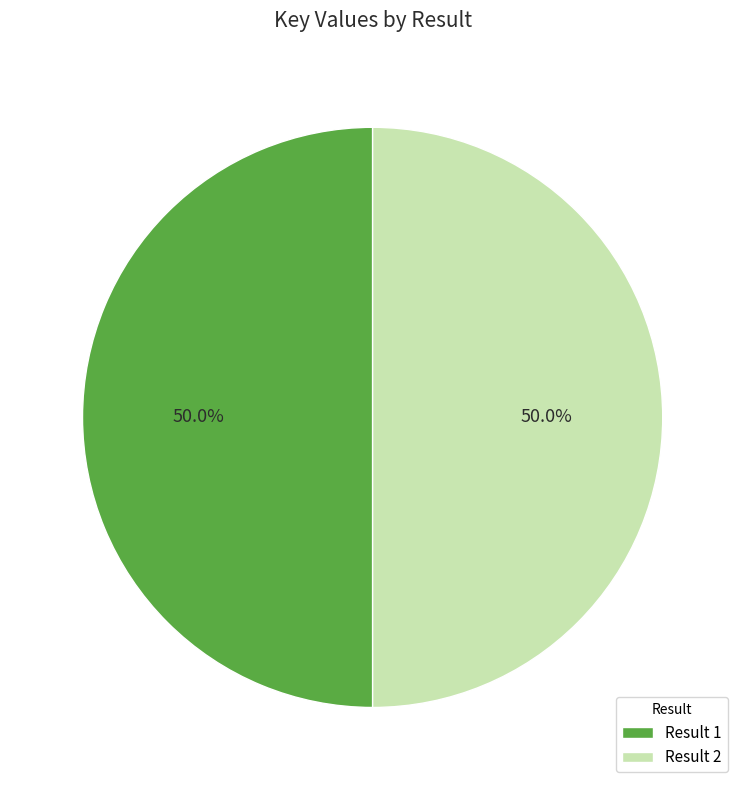

What is the total percentage of Result 1 and Result 2?

100.0%